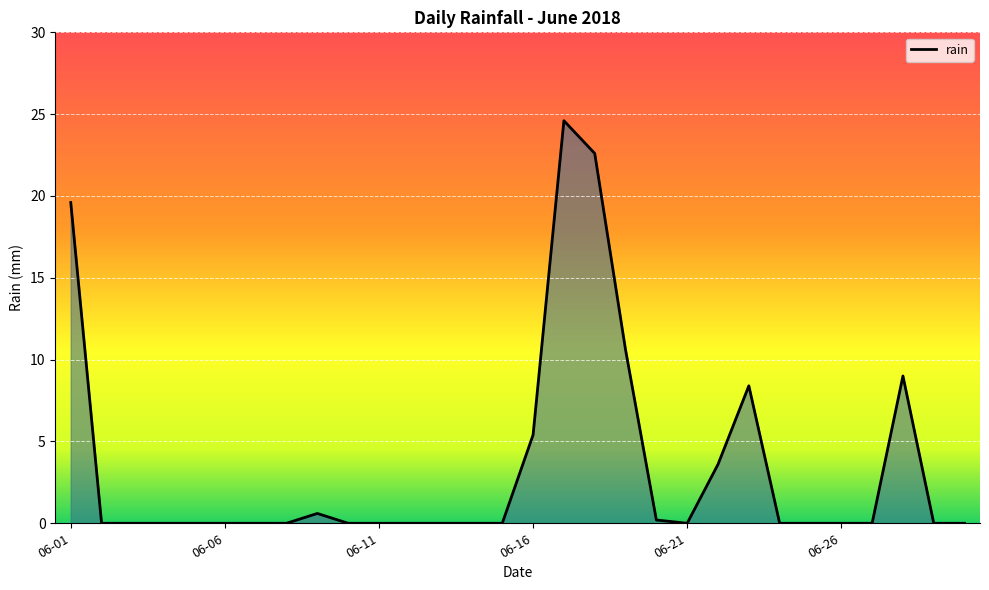

What is the maximum value shown in the chart?

24.6